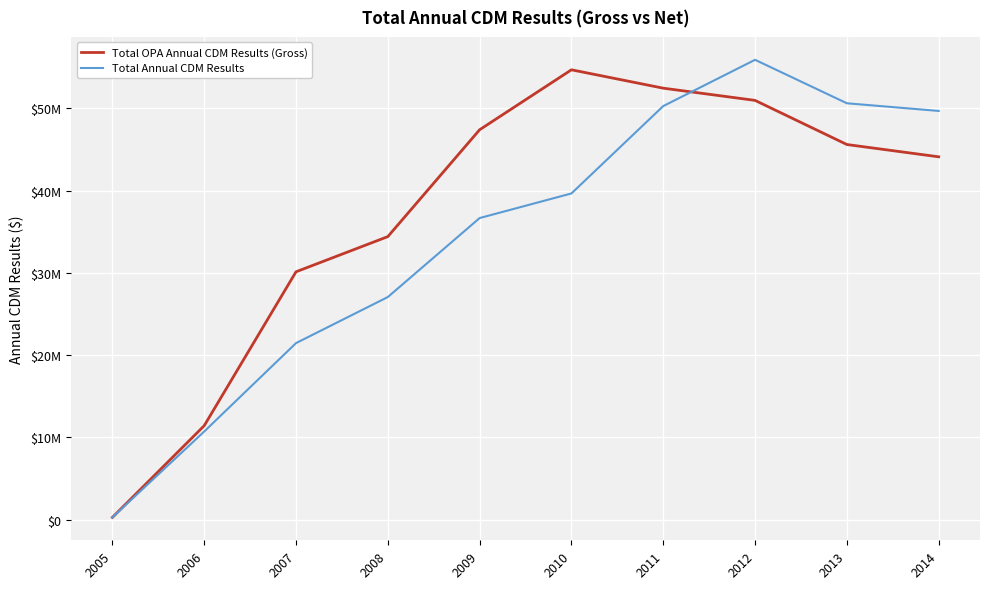

Where does the Total Annual CDM Results series first go above 39643598?

2010